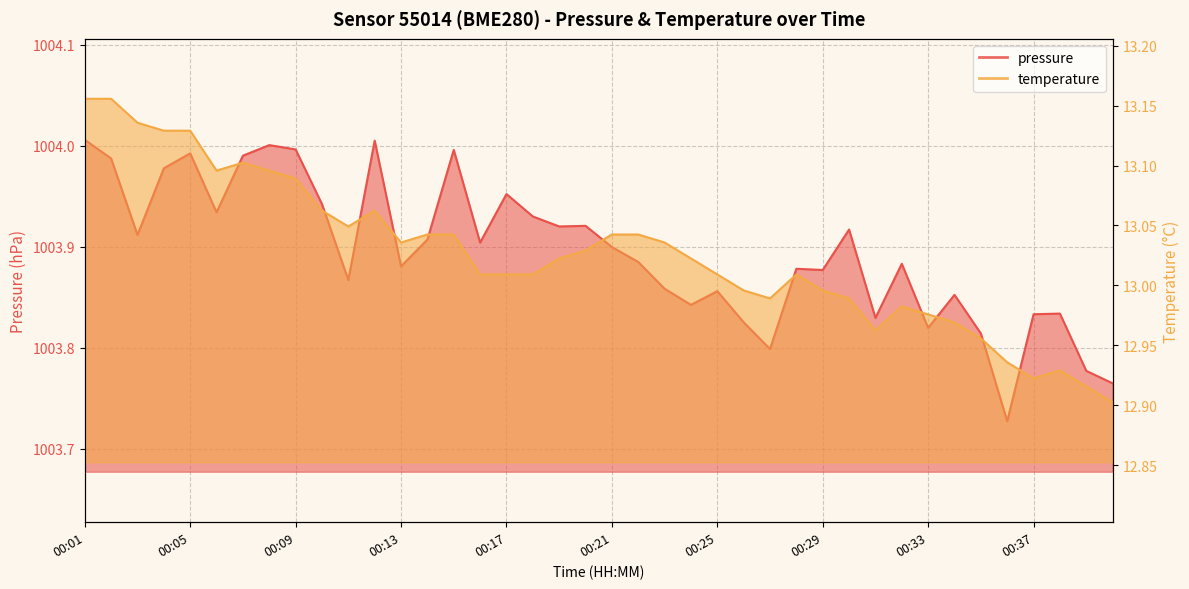

List the series in order of their overall mean, lowest first.

temperature, pressure